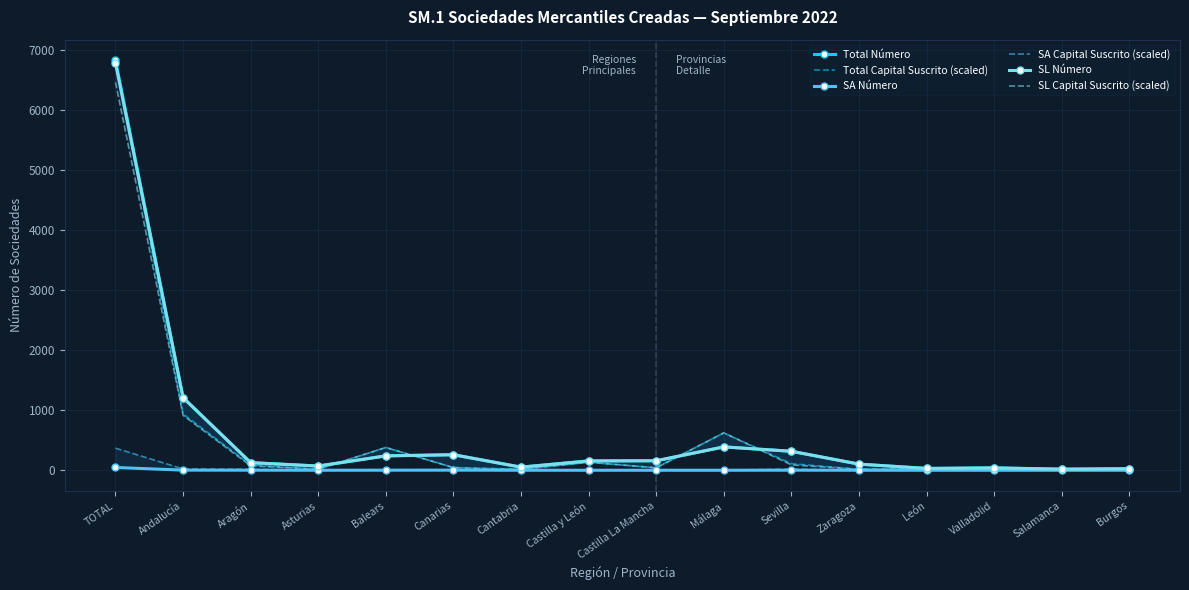

Reading left to right, extract all data points from this chart.

Total Número: TOTAL=6838.0	Andalucía=1212.0	Aragón=127.0	Asturias=70.0	Balears=240.0	Canarias=260.0	Cantabria=52.0	Castilla y León=155.0	Castilla La Mancha=158.0	Málaga=389.0	Sevilla=317.0	Zaragoza=102.0	León=30.0	Valladolid=39.0	Salamanca=18.0	Burgos=25.0
Total Capital Suscrito (scaled): TOTAL=6838.0	Andalucía=937.5	Aragón=90.1	Asturias=17.5	Balears=380.5	Canarias=45.4	Cantabria=14.5	Castilla y León=133.8	Castilla La Mancha=40.6	Málaga=623.4	Sevilla=110.3	Zaragoza=16.2	León=27.3	Valladolid=19.6	Salamanca=22.5	Burgos=5.5
SA Número: TOTAL=46.0	Andalucía=2.0	Aragón=1.0	Asturias=0.0	Balears=1.0	Canarias=2.0	Cantabria=0.0	Castilla y León=0.0	Castilla La Mancha=0.0	Málaga=0.0	Sevilla=1.0	Zaragoza=0.0	León=0.0	Valladolid=0.0	Salamanca=0.0	Burgos=0.0
SA Capital Suscrito (scaled): TOTAL=368.6	Andalucía=21.6	Aragón=17.1	Asturias=0.0	Balears=1.0	Canarias=2.1	Cantabria=0.0	Castilla y León=0.0	Castilla La Mancha=0.0	Málaga=0.0	Sevilla=20.5	Zaragoza=0.0	León=0.0	Valladolid=0.0	Salamanca=0.0	Burgos=0.0
SL Número: TOTAL=6791.0	Andalucía=1210.0	Aragón=126.0	Asturias=70.0	Balears=239.0	Canarias=258.0	Cantabria=51.0	Castilla y León=155.0	Castilla La Mancha=158.0	Málaga=389.0	Sevilla=316.0	Zaragoza=102.0	León=30.0	Valladolid=39.0	Salamanca=18.0	Burgos=25.0
SL Capital Suscrito (scaled): TOTAL=6468.9	Andalucía=915.9	Aragón=73.0	Asturias=17.5	Balears=379.4	Canarias=43.4	Cantabria=14.0	Castilla y León=133.8	Castilla La Mancha=40.6	Málaga=623.4	Sevilla=89.8	Zaragoza=16.2	León=27.3	Valladolid=19.6	Salamanca=22.5	Burgos=5.5